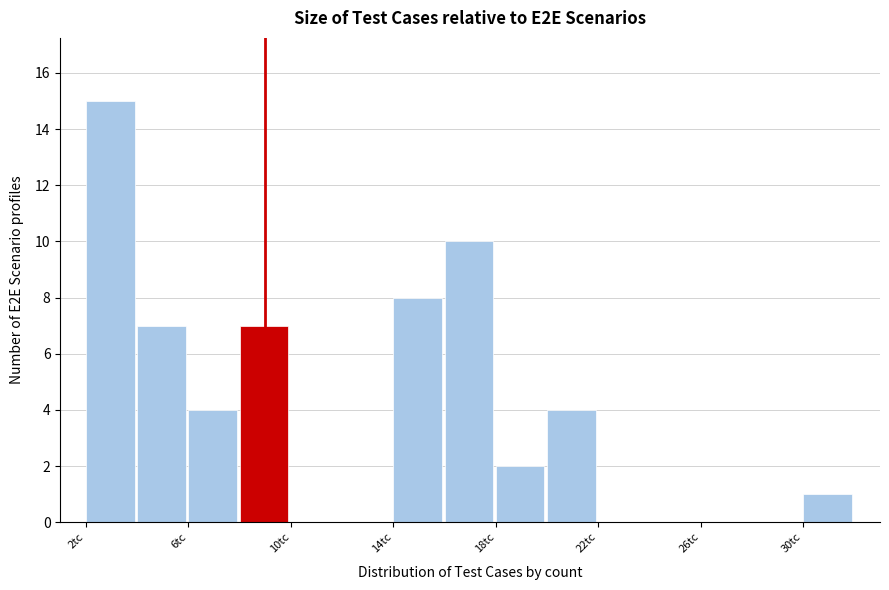

Which range on the x-axis has the tallest bar?

2 to 4